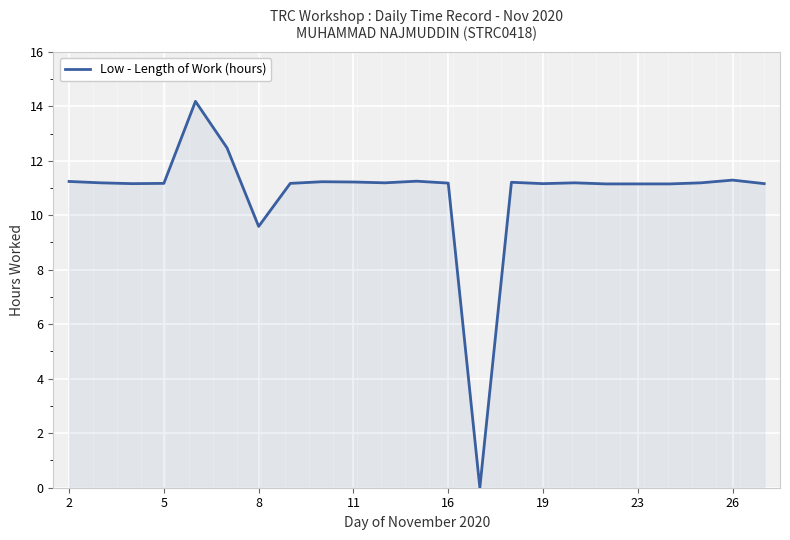

What is the difference between the maximum and minimum values?

14.2